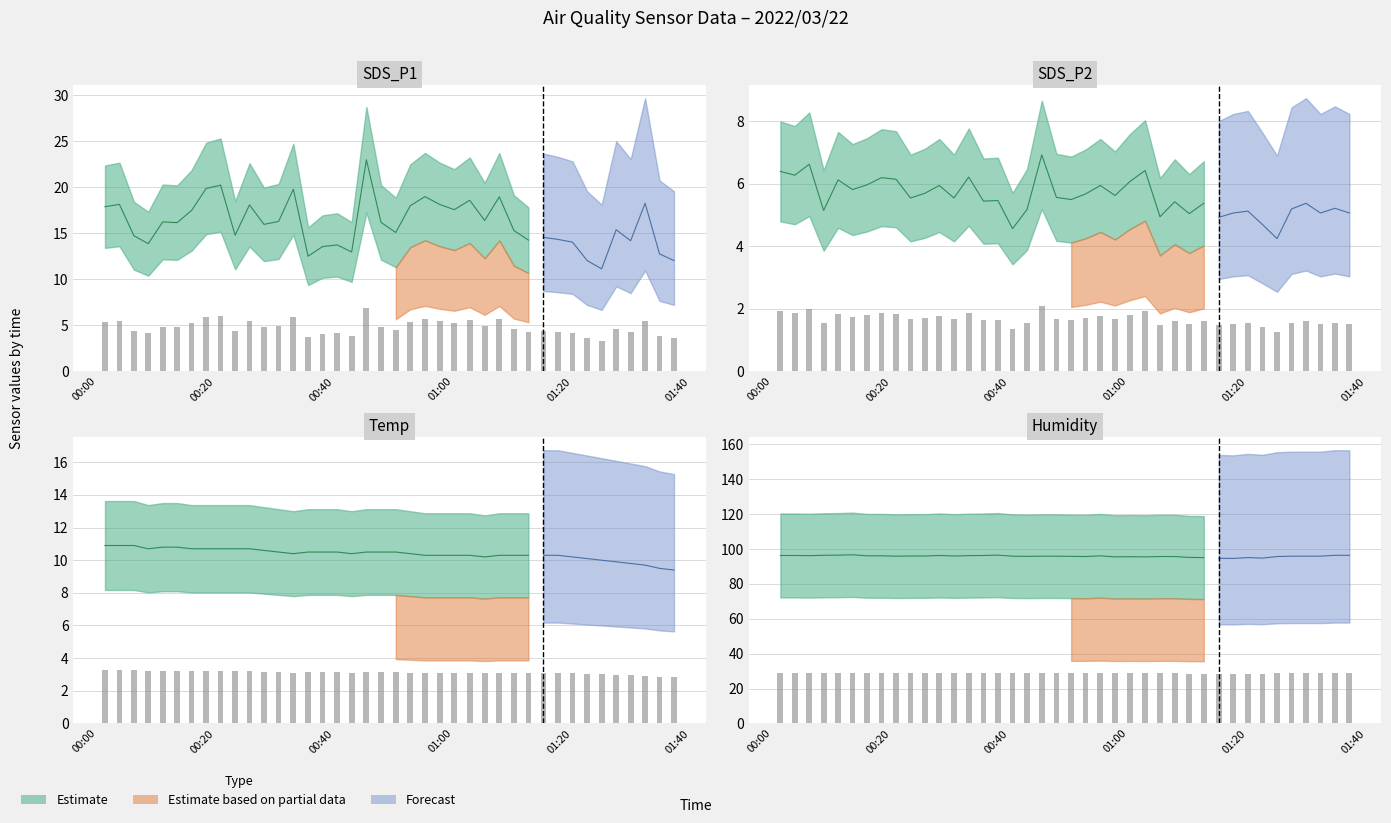

Count the number of categories in the chart.

40